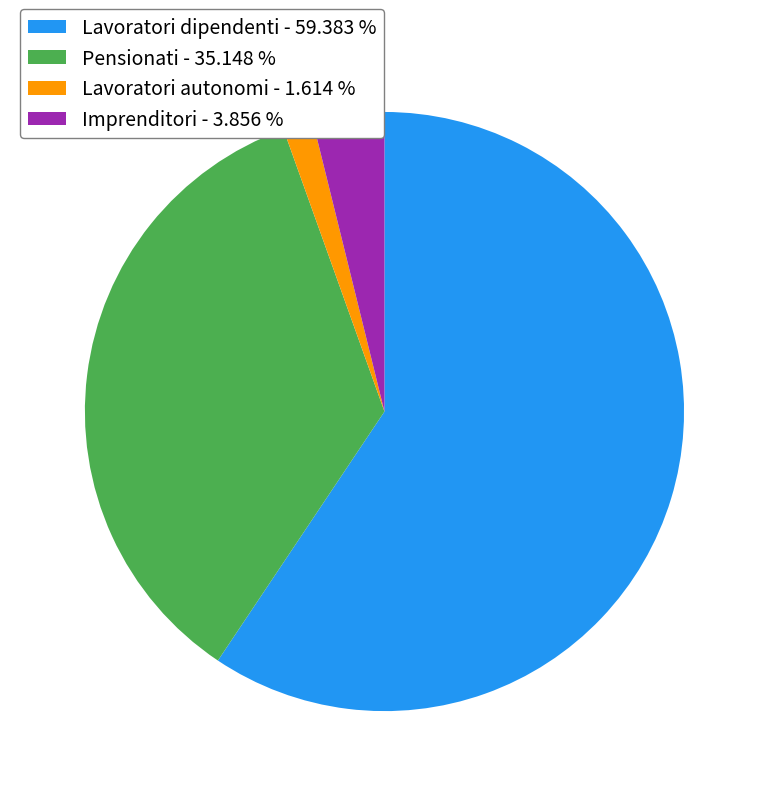

True or false: Imprenditori accounts for 4% of the total.

True